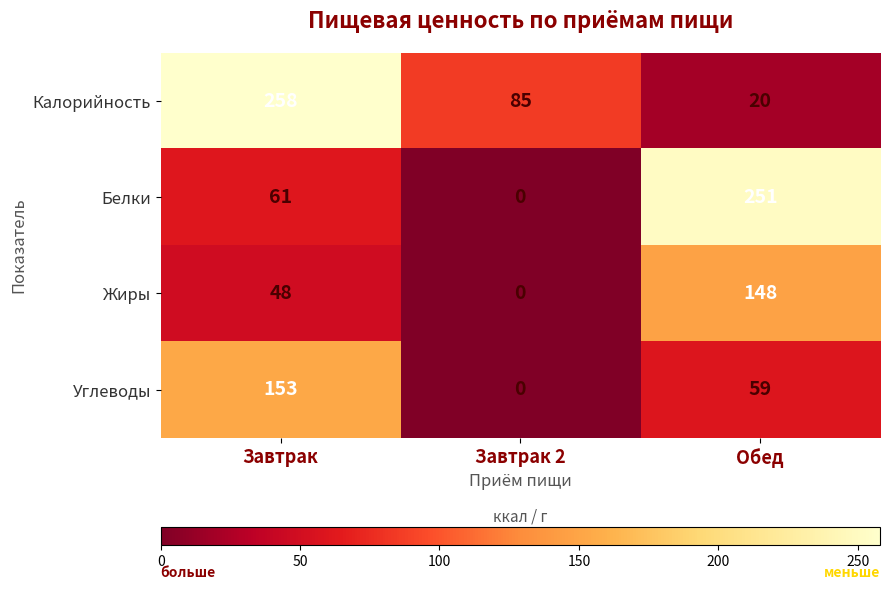

At how many categories does at least one series exceed 68?

3